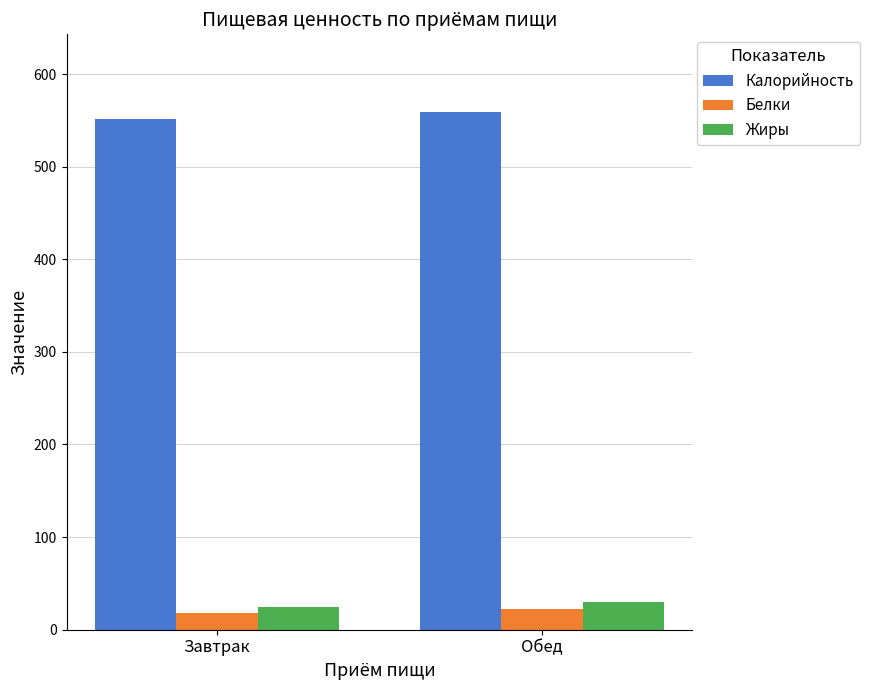

The Жиры series shows 24.0 at Завтрак. True or false?

True